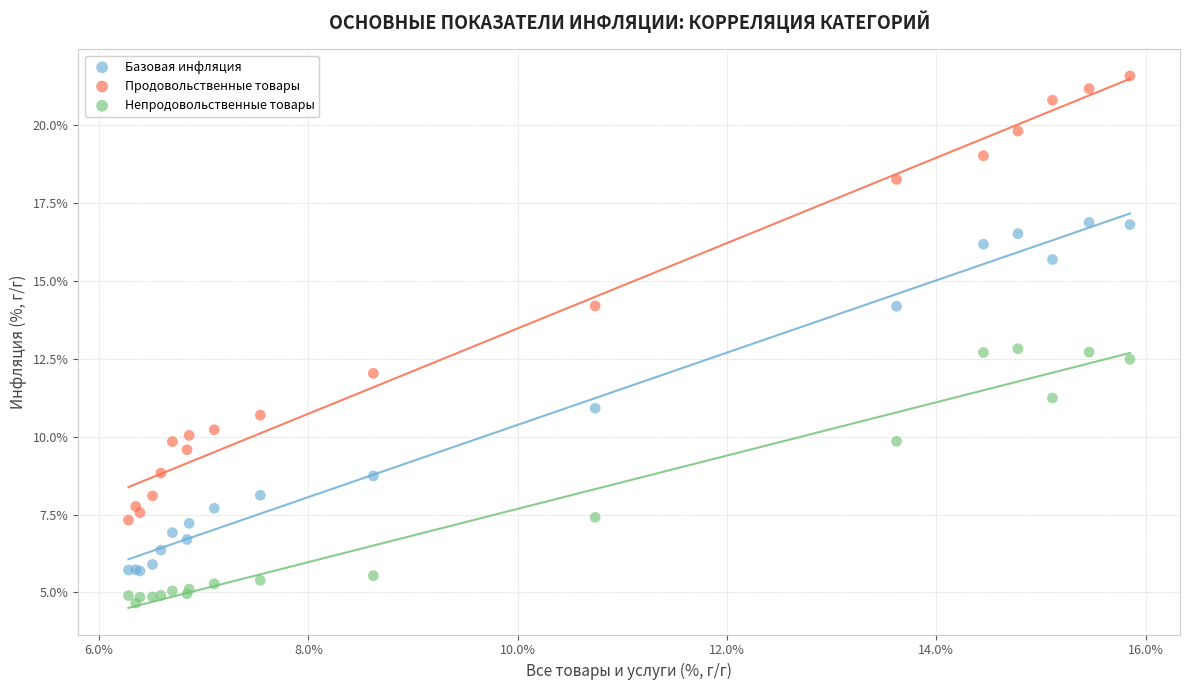

Which series contains the highest Y value?

Продовольственные товары